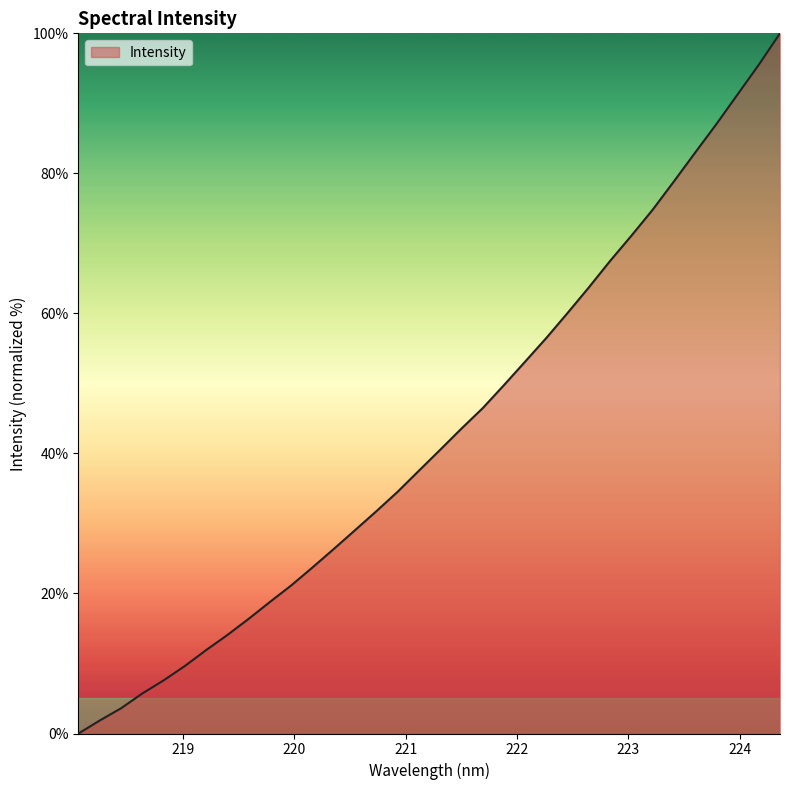

What is the greatest value displayed?

100.0